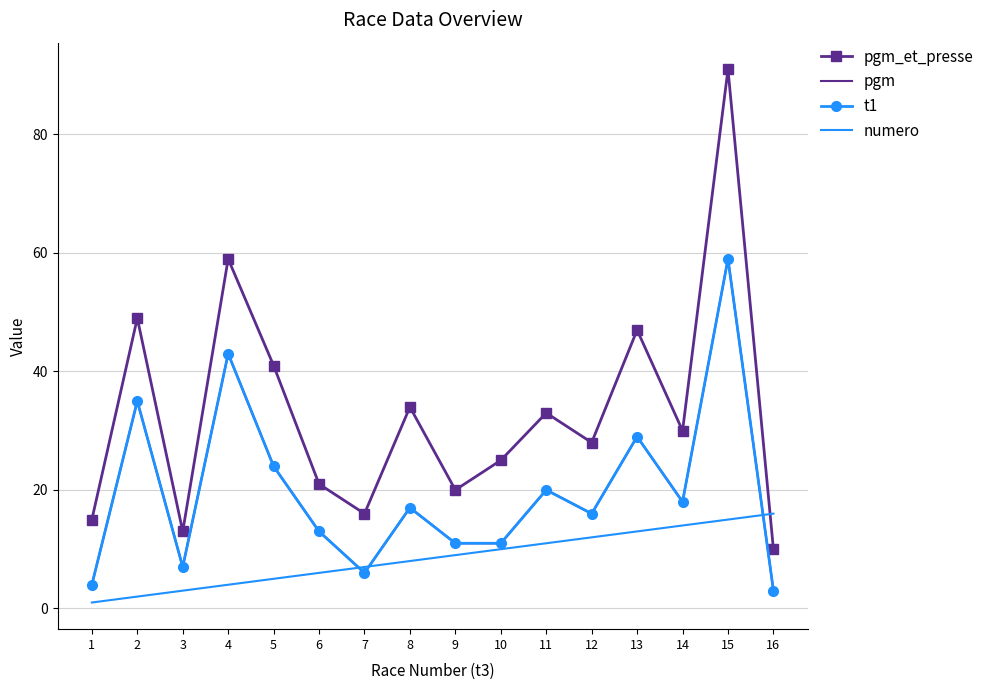

True or false: numero and pgm_et_presse cross at least once.

True